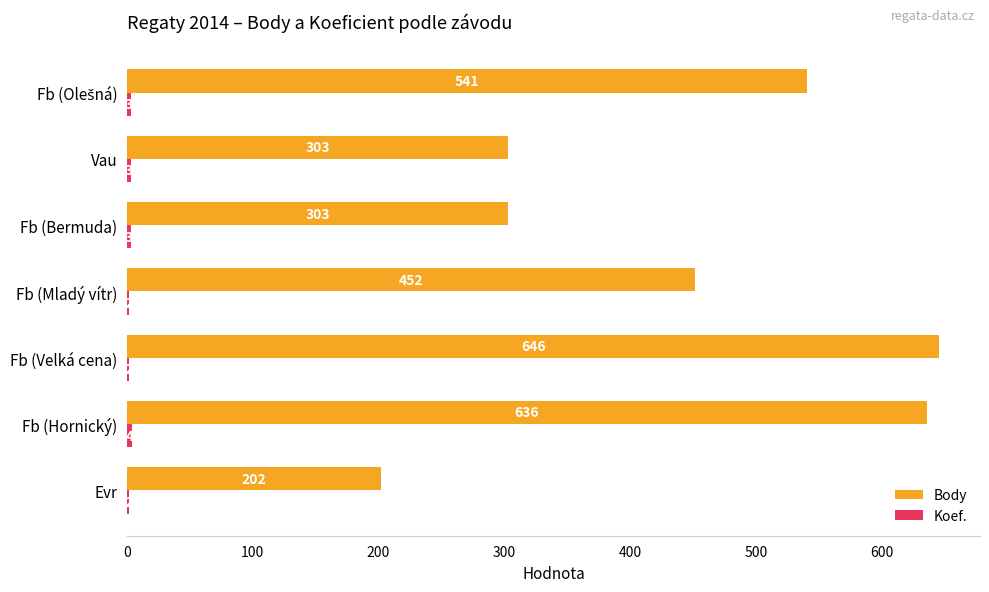

At which label is Body closest to 424?

Fb (Mladý vítr)